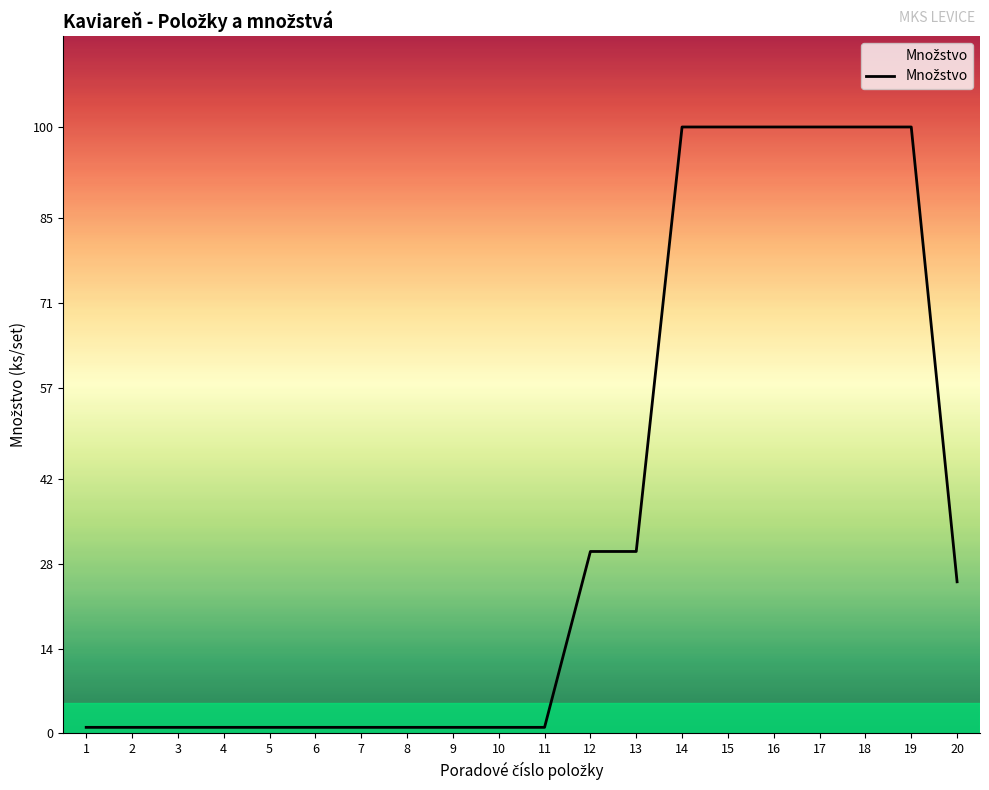

Is it true that the value at 13 is 16?

False